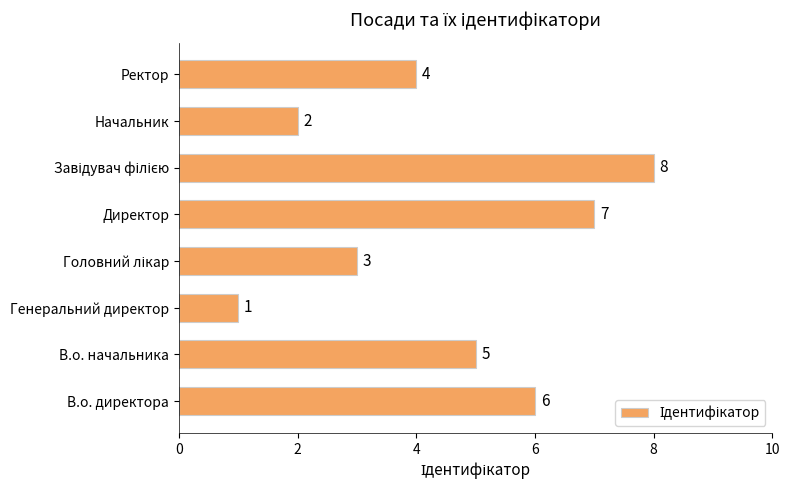

Where is the data nearest to the value 4?

Ректор